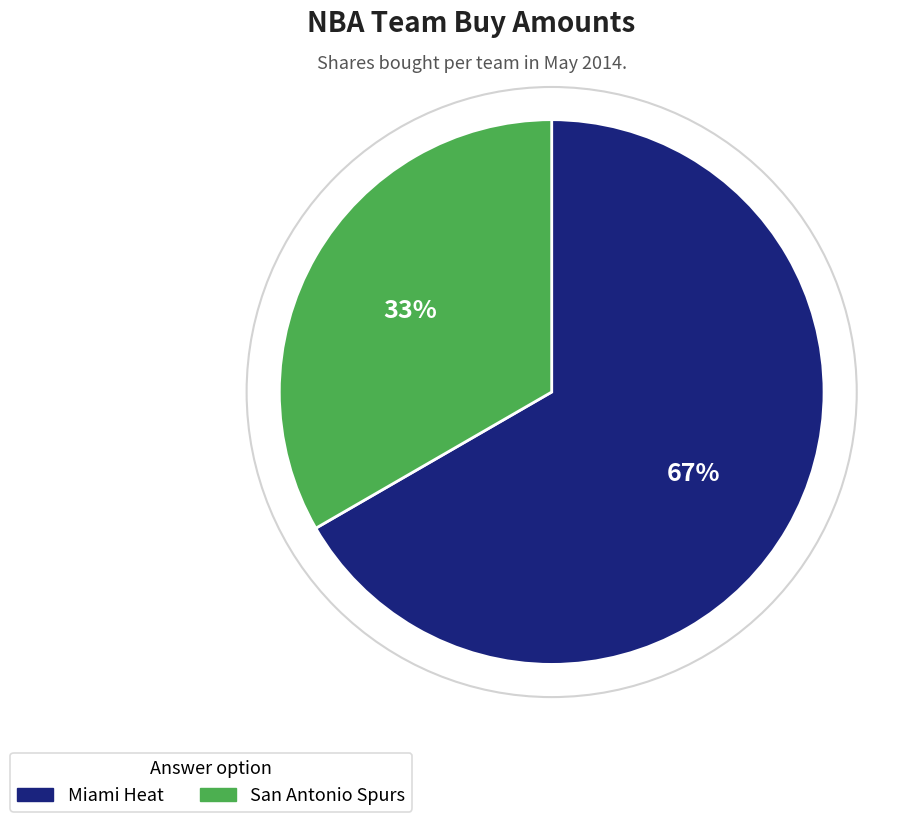

How many slices are in this pie chart?

2